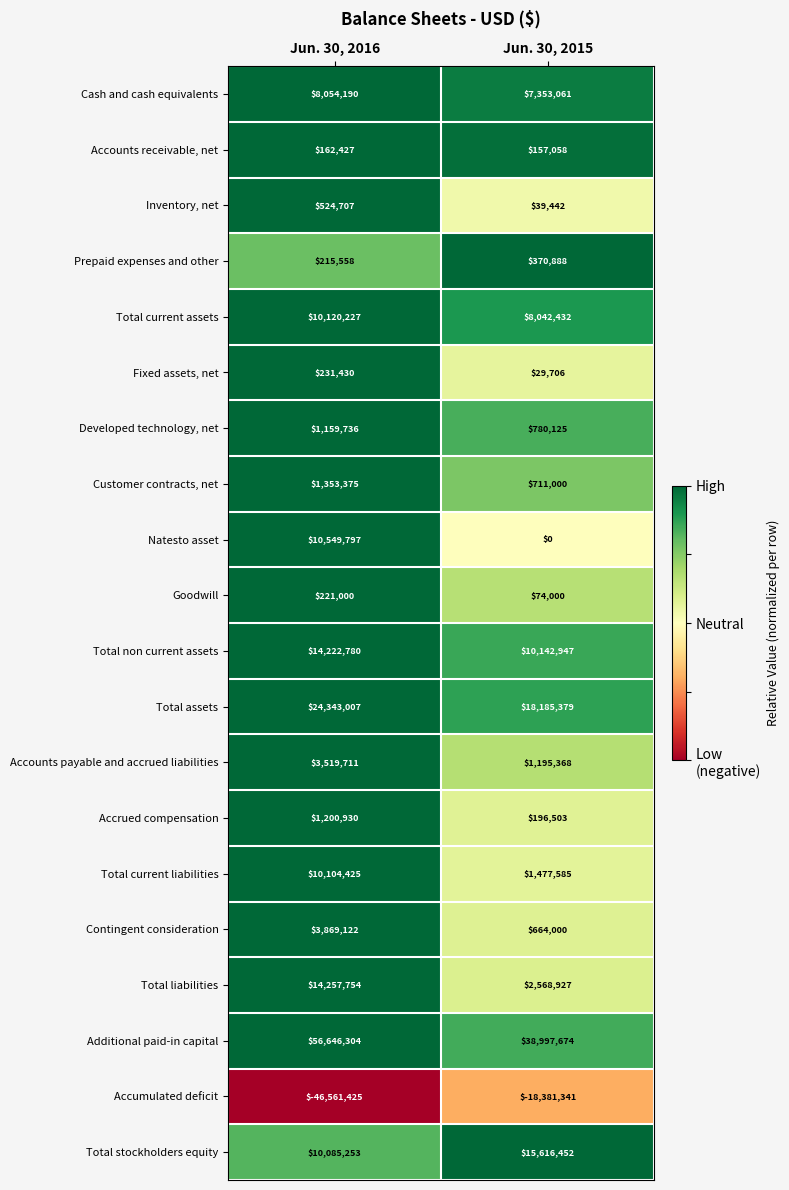

What value does the Accounts payable and accrued liabilities series have at Jun. 30, 2016, to the nearest 100?

3519700